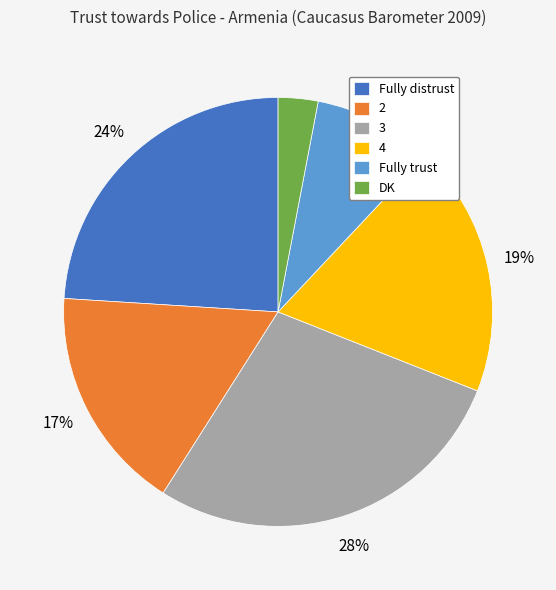

Which slice is the largest?

3